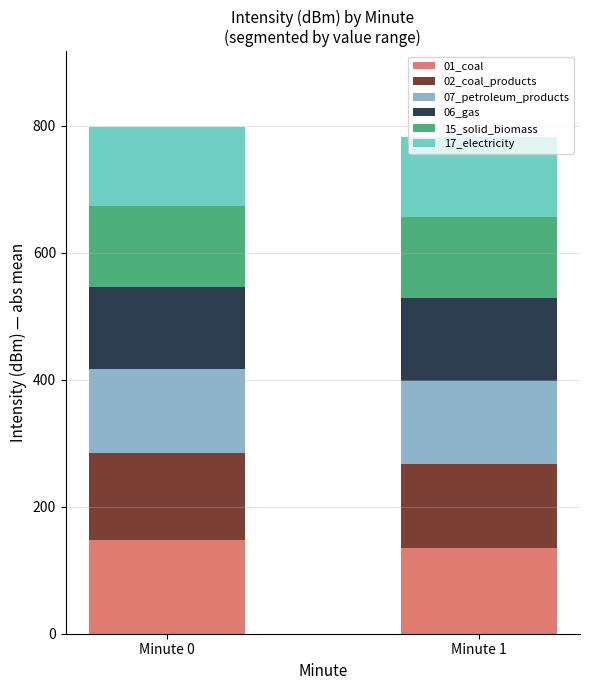

What is the total value across all series at Minute 0?

797.7